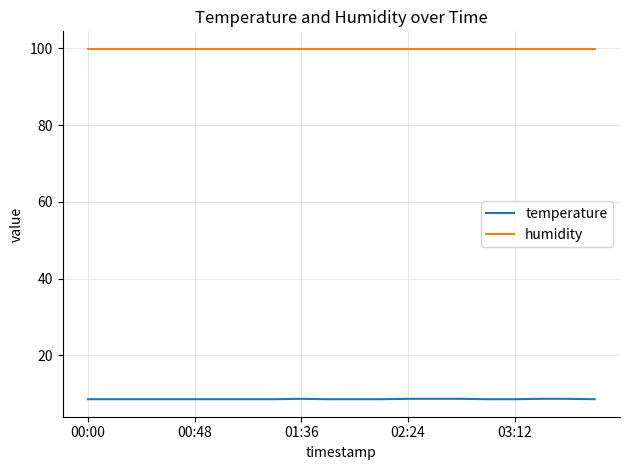

Which series has the largest total across all categories?

humidity